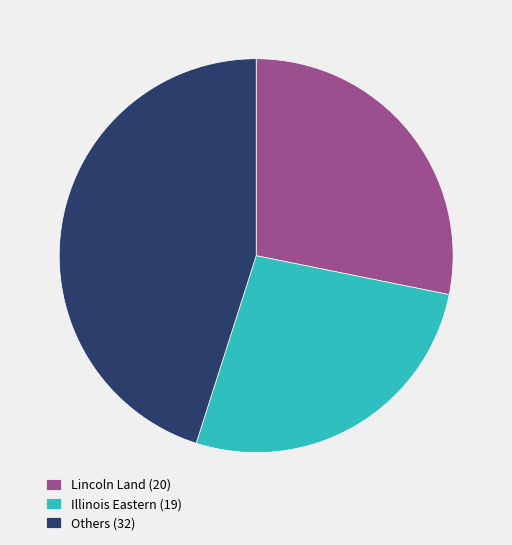

How many segments does this pie chart have?

3